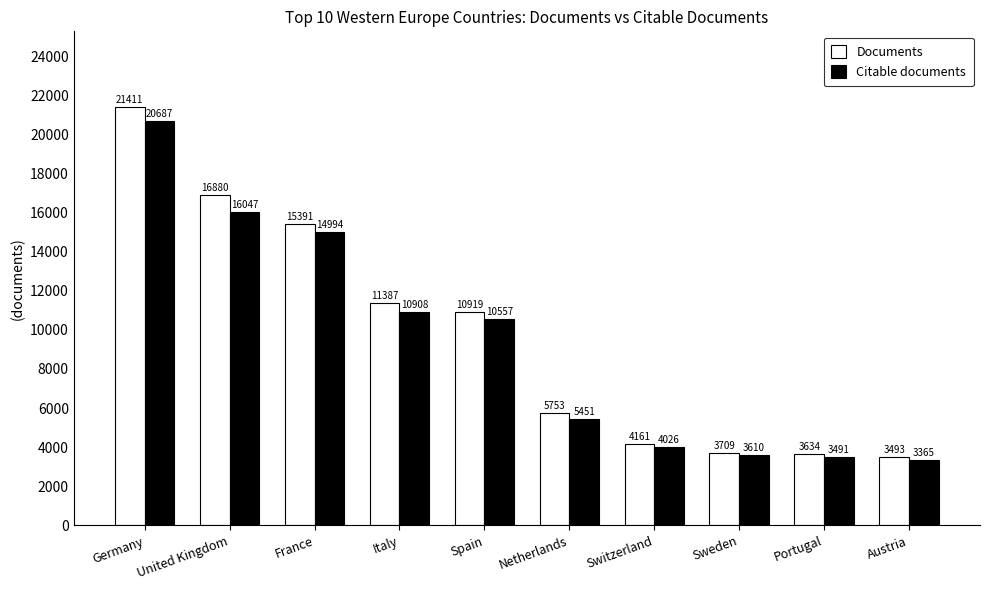

How many distinct data groups are displayed?

2